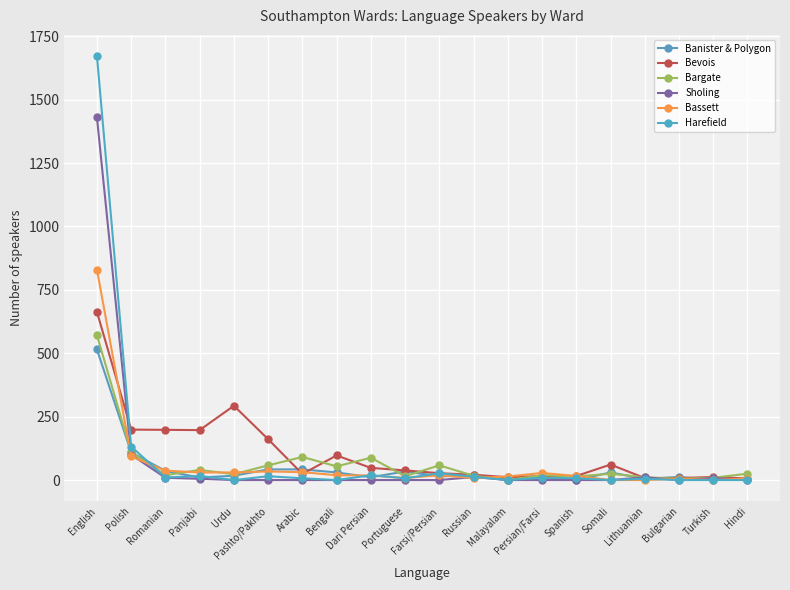

Reading right to left, list all the values displayed in this chart.

Banister & Polygon: Hindi=5	Turkish=0	Bulgarian=12	Lithuanian=5	Somali=30	Spanish=0	Persian/Farsi=9	Malayalam=0	Russian=18	Farsi/Persian=15	Portuguese=34	Dari Persian=11	Bengali=30	Arabic=42	Pashto/Pakhto=42	Urdu=17	Panjabi=10	Romanian=36	Polish=109	English=515
Bevois: Hindi=6	Turkish=12	Bulgarian=8	Lithuanian=8	Somali=61	Spanish=16	Persian/Farsi=16	Malayalam=11	Russian=21	Farsi/Persian=27	Portuguese=38	Dari Persian=48	Bengali=97	Arabic=24	Pashto/Pakhto=161	Urdu=293	Panjabi=197	Romanian=198	Polish=199	English=663
Bargate: Hindi=25	Turkish=9	Bulgarian=5	Lithuanian=11	Somali=25	Spanish=14	Persian/Farsi=19	Malayalam=0	Russian=17	Farsi/Persian=58	Portuguese=15	Dari Persian=88	Bengali=54	Arabic=91	Pashto/Pakhto=58	Urdu=23	Panjabi=40	Romanian=19	Polish=110	English=571
Sholing: Hindi=0	Turkish=8	Bulgarian=0	Lithuanian=11	Somali=0	Spanish=0	Persian/Farsi=0	Malayalam=0	Russian=12	Farsi/Persian=0	Portuguese=0	Dari Persian=0	Bengali=0	Arabic=0	Pashto/Pakhto=0	Urdu=0	Panjabi=5	Romanian=9	Polish=100	English=1430
Bassett: Hindi=6	Turkish=0	Bulgarian=5	Lithuanian=0	Somali=0	Spanish=16	Persian/Farsi=28	Malayalam=14	Russian=8	Farsi/Persian=19	Portuguese=8	Dari Persian=18	Bengali=19	Arabic=31	Pashto/Pakhto=34	Urdu=30	Panjabi=30	Romanian=37	Polish=93	English=830
Harefield: Hindi=0	Turkish=0	Bulgarian=0	Lithuanian=5	Somali=0	Spanish=7	Persian/Farsi=9	Malayalam=0	Russian=13	Farsi/Persian=27	Portuguese=7	Dari Persian=19	Bengali=0	Arabic=7	Pashto/Pakhto=15	Urdu=0	Panjabi=16	Romanian=10	Polish=132	English=1672